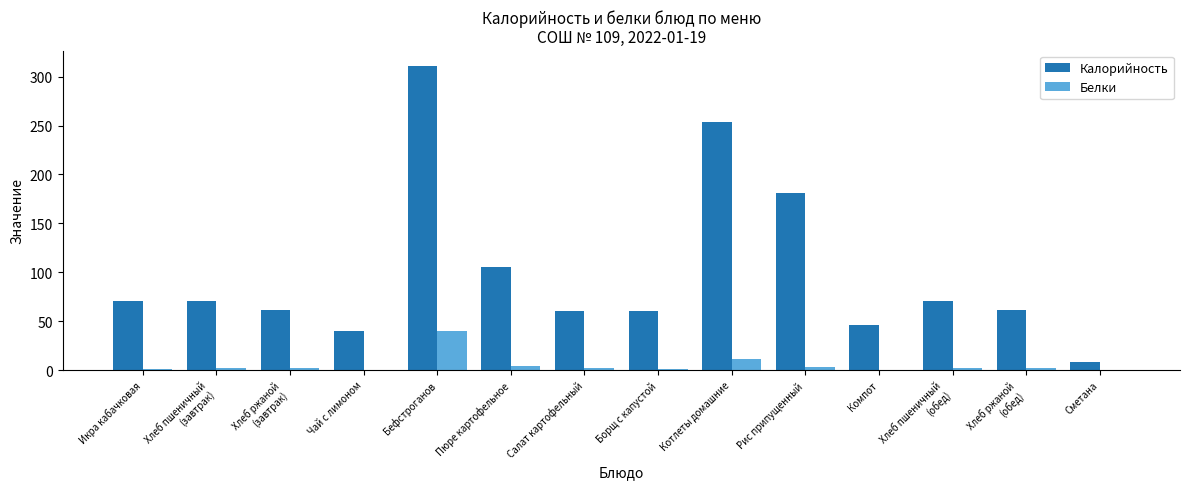

Which series has the largest total across all categories?

Калорийность